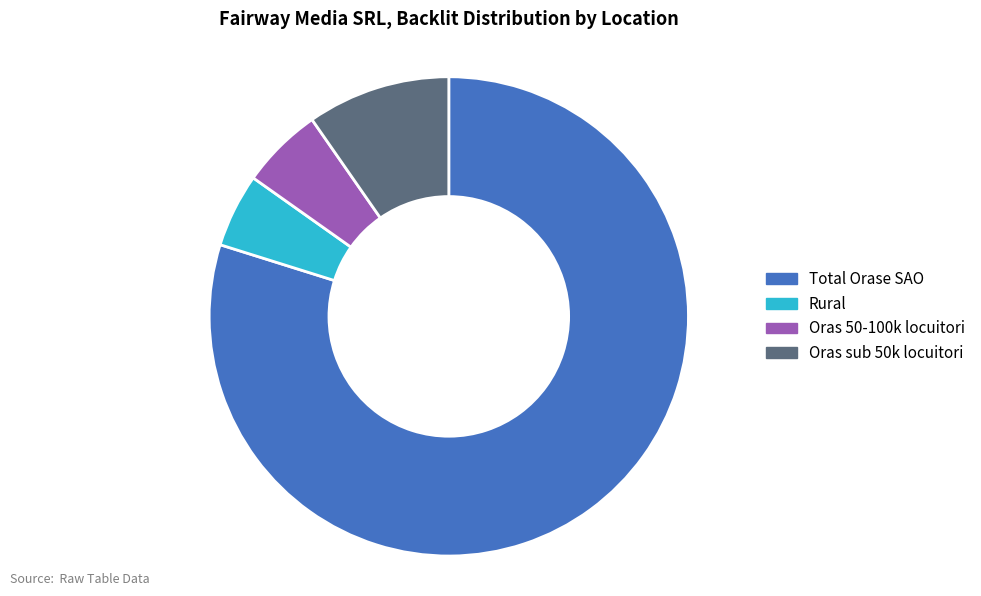

Is it true that Rural is 5% of the pie?

True